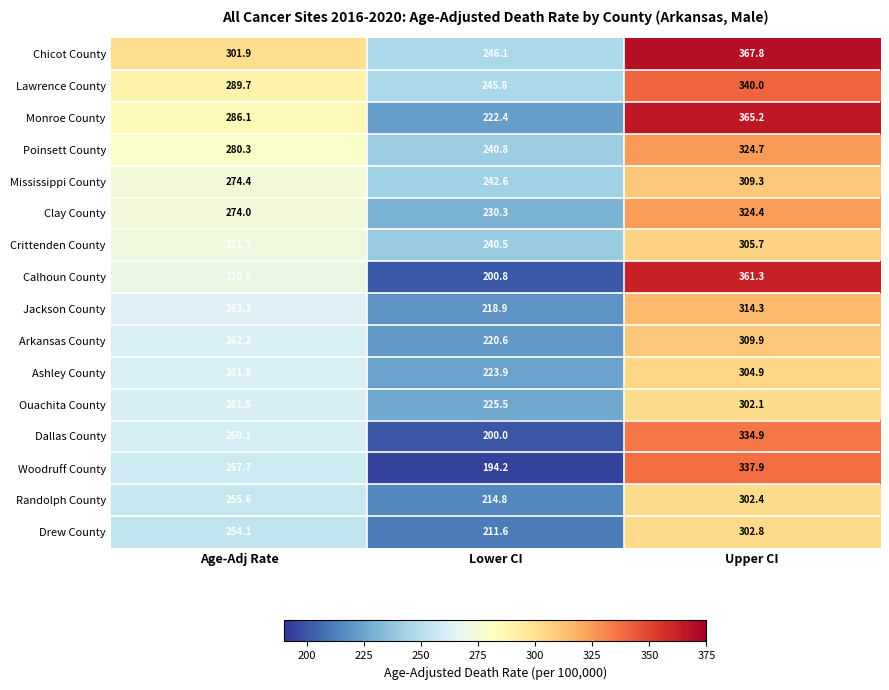

What is the average value of the Lawrence County series?

291.8